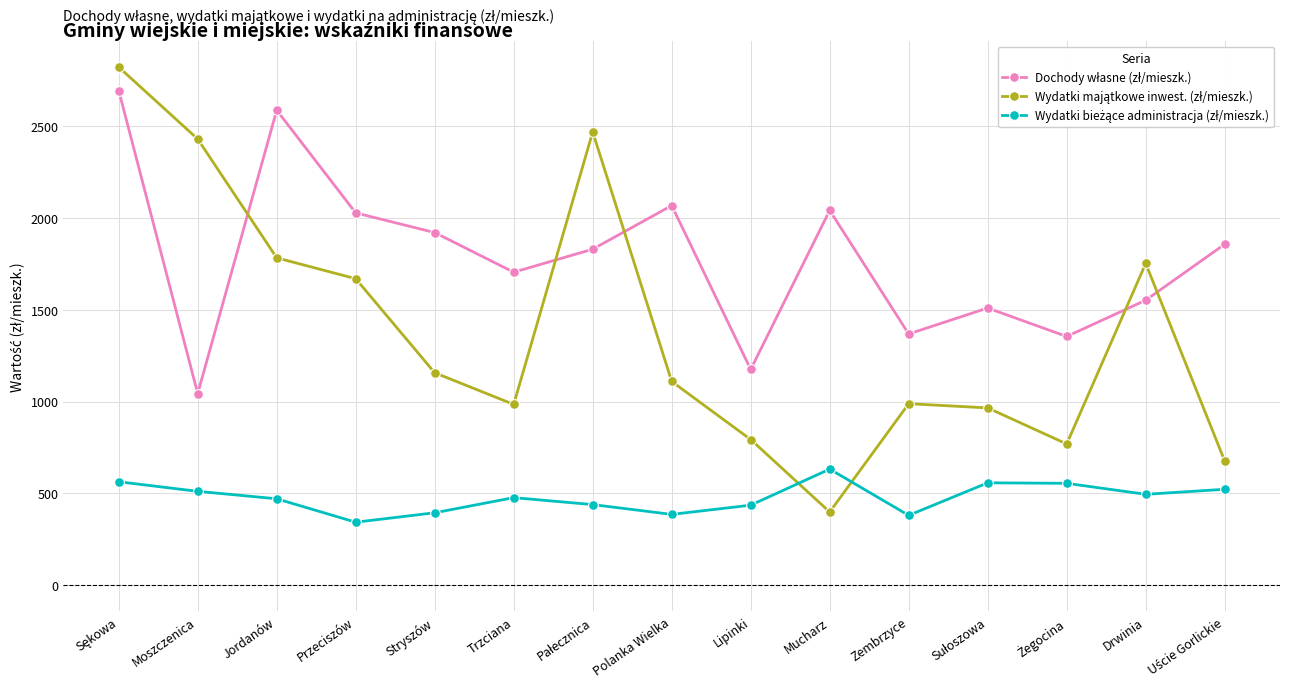

What is the total value across all series at Jordanów?

4838.2